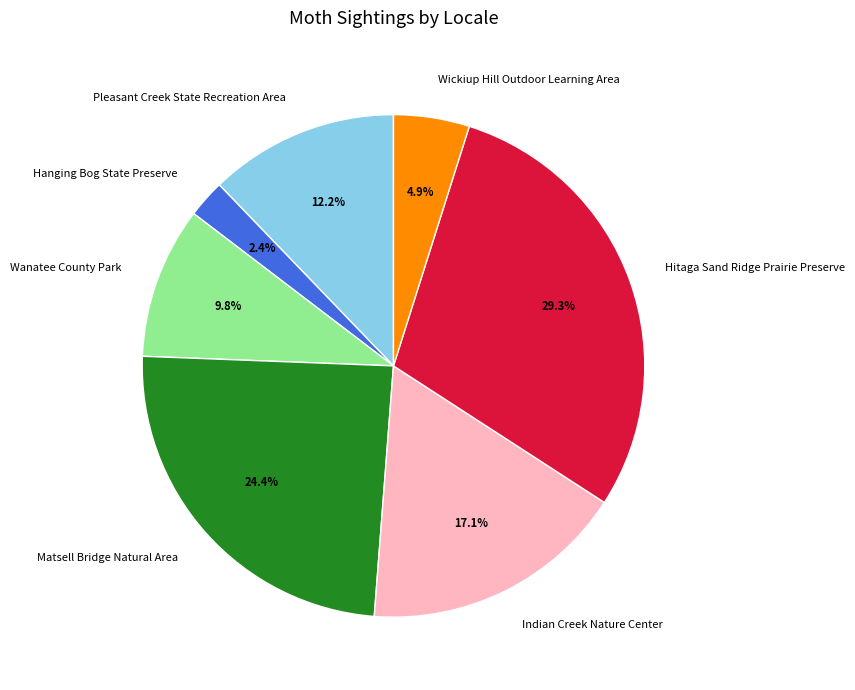

Which has a higher value, Pleasant Creek State Recreation Area or Indian Creek Nature Center?

Indian Creek Nature Center